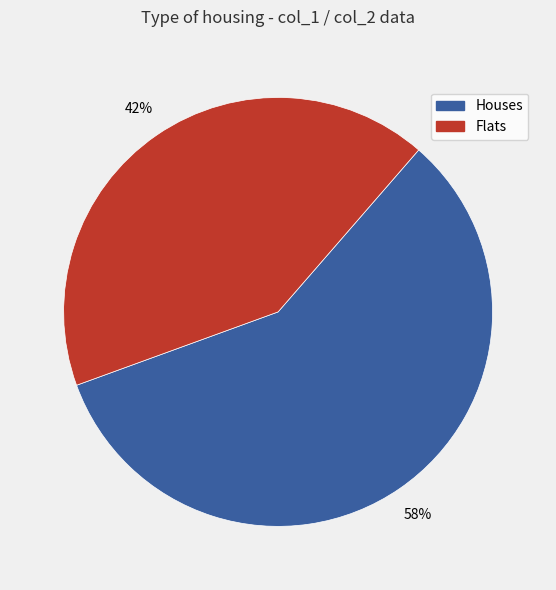

Is there any slice that represents more than half of the pie?

Yes